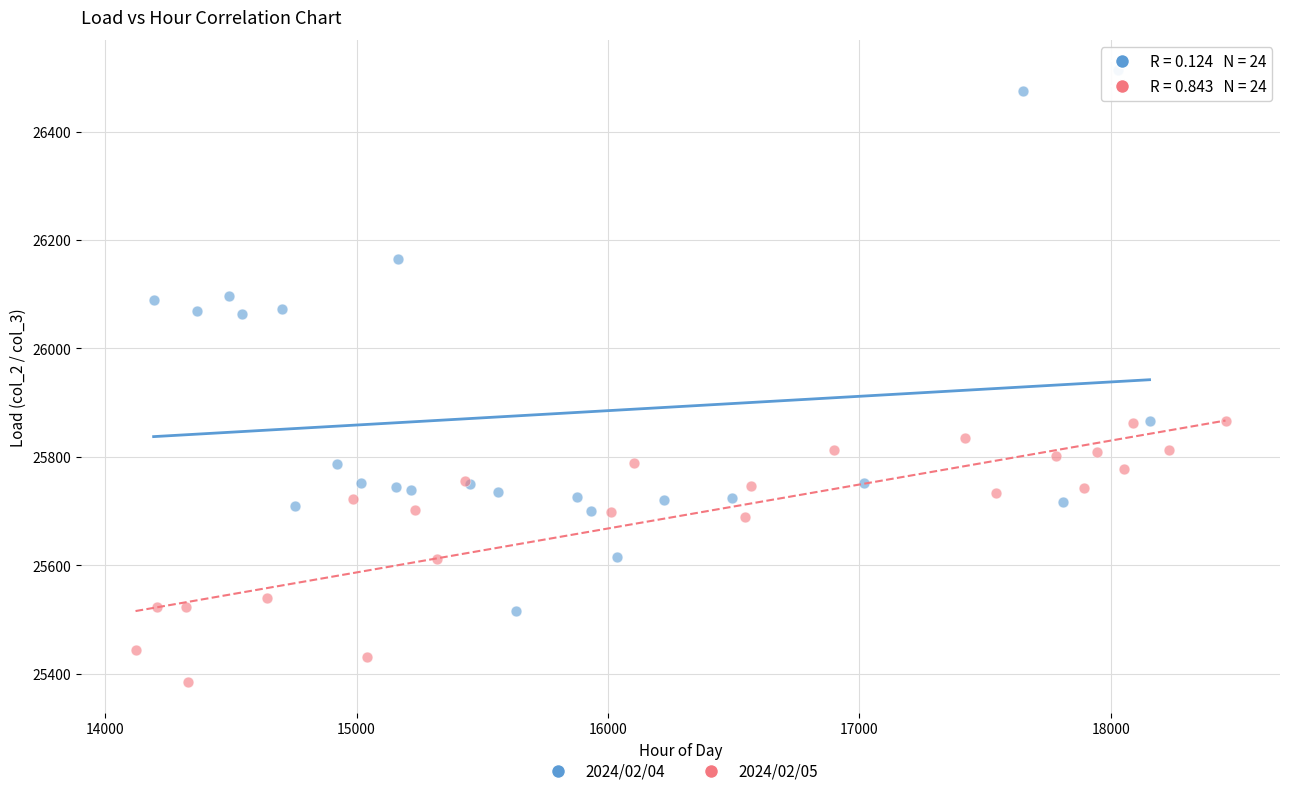

Which series reaches the minimum Y coordinate?

2024/02/05